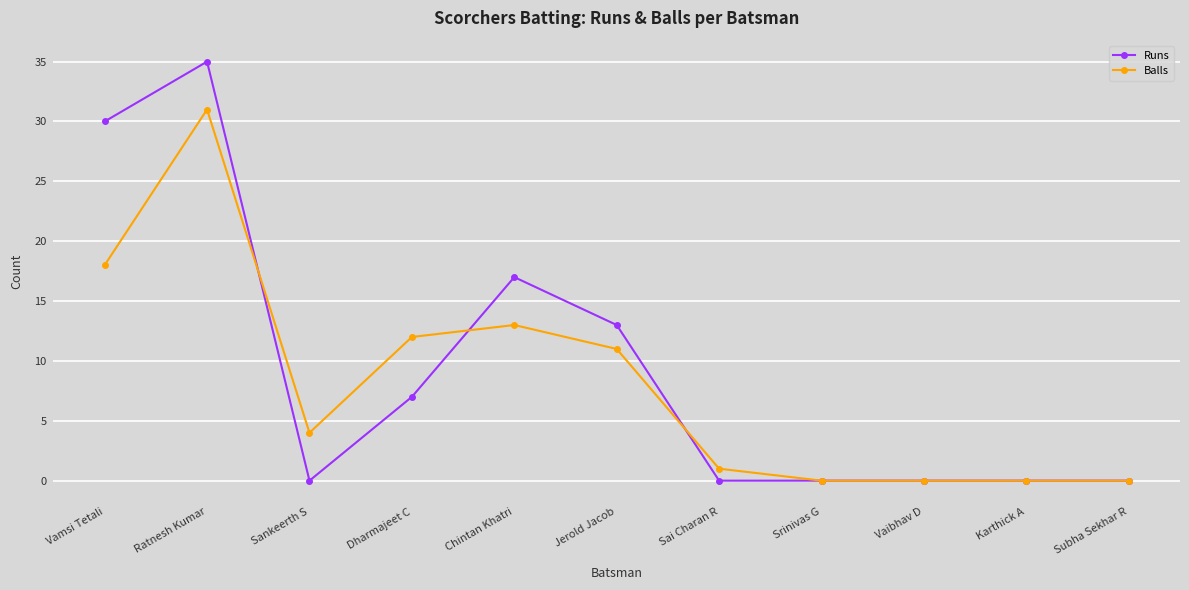

Rank the series by their average value, from highest to lowest.

Runs, Balls